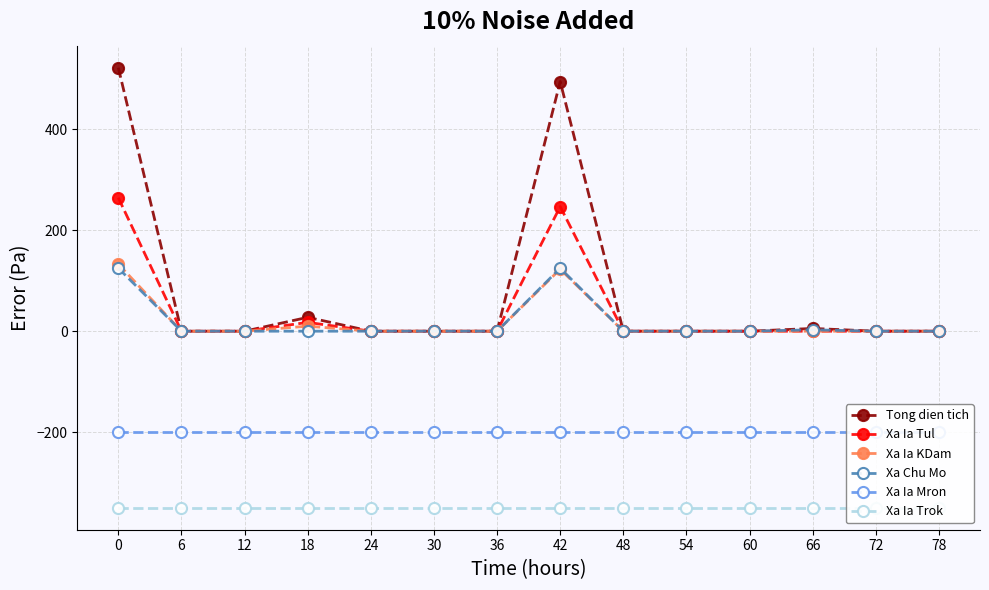

What is the difference between the Xa Chu Mo values at 42 and 18?

125.0